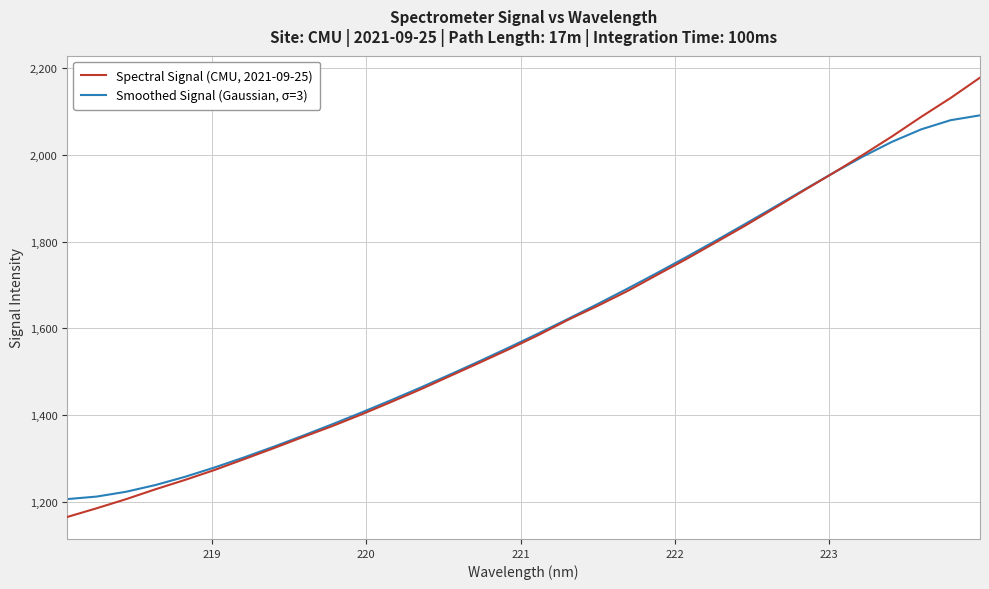

What is the minimum value for Smoothed Signal (Gaussian, σ=3)?

1206.8